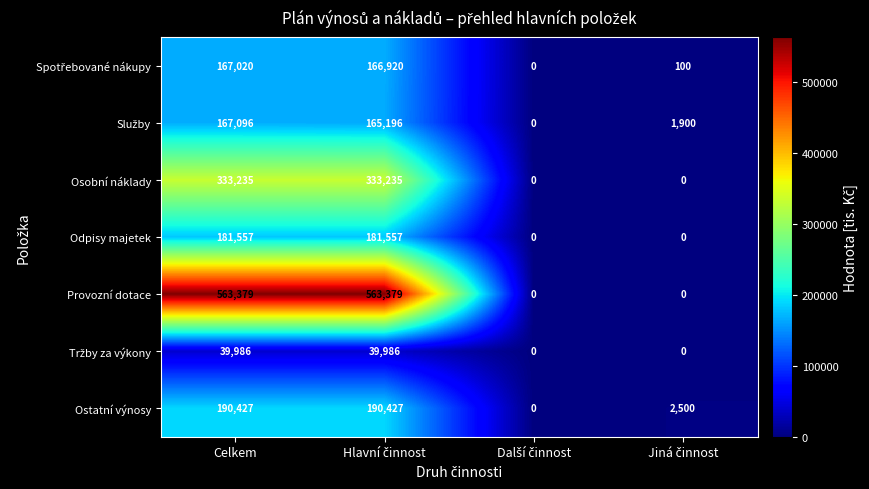

What is the highest value of the Odpisy majetek series?

181557